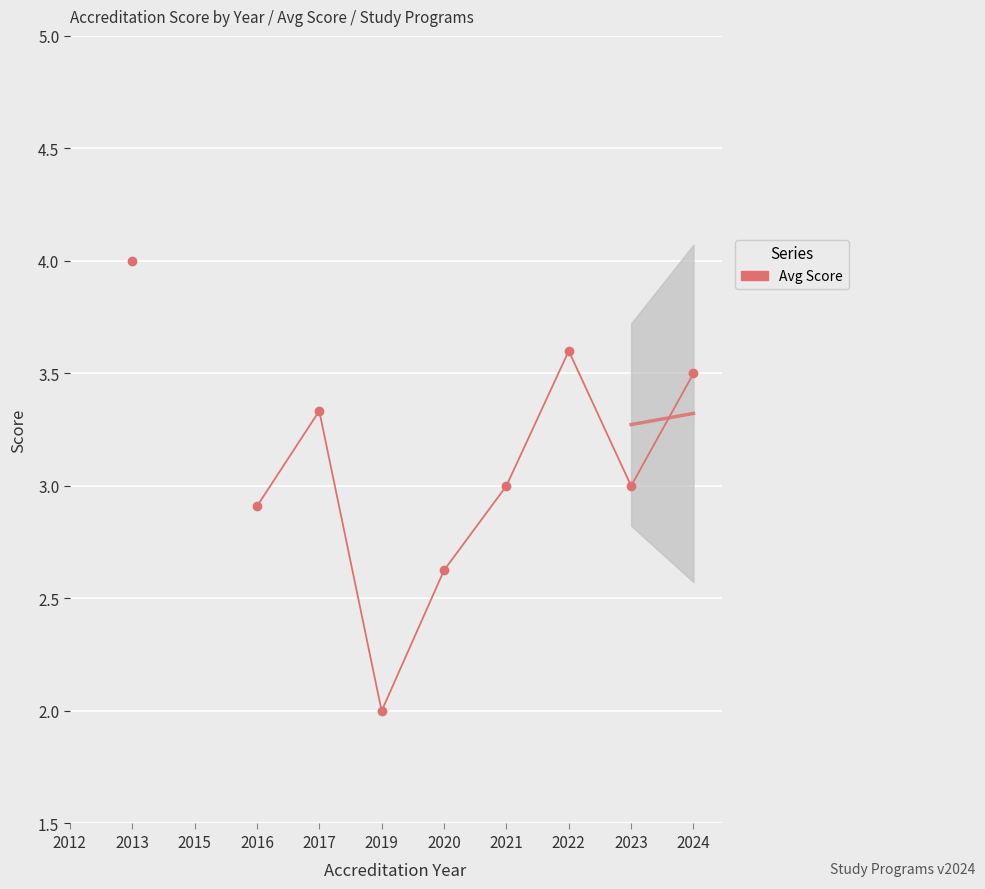

How many points are lower than both their immediate neighbors (excluding endpoints)?

2